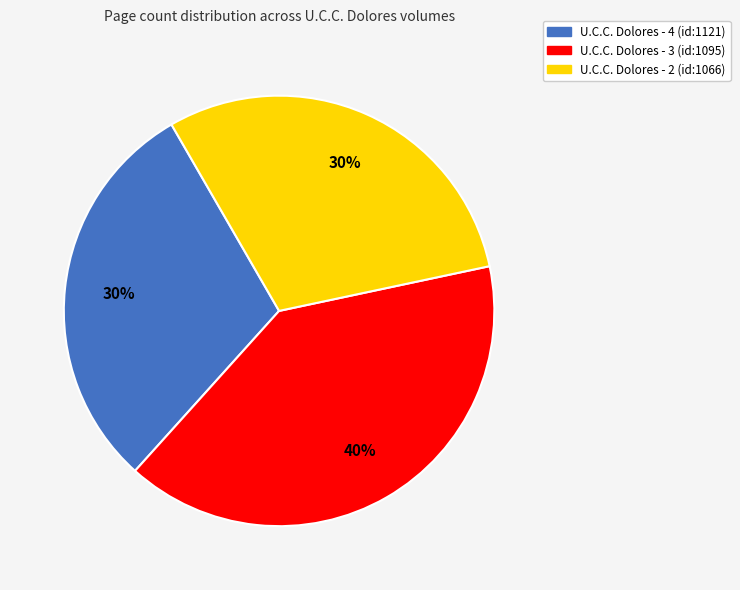

What is the largest slice in the pie chart?

U.C.C. Dolores - 3 (id:1095)